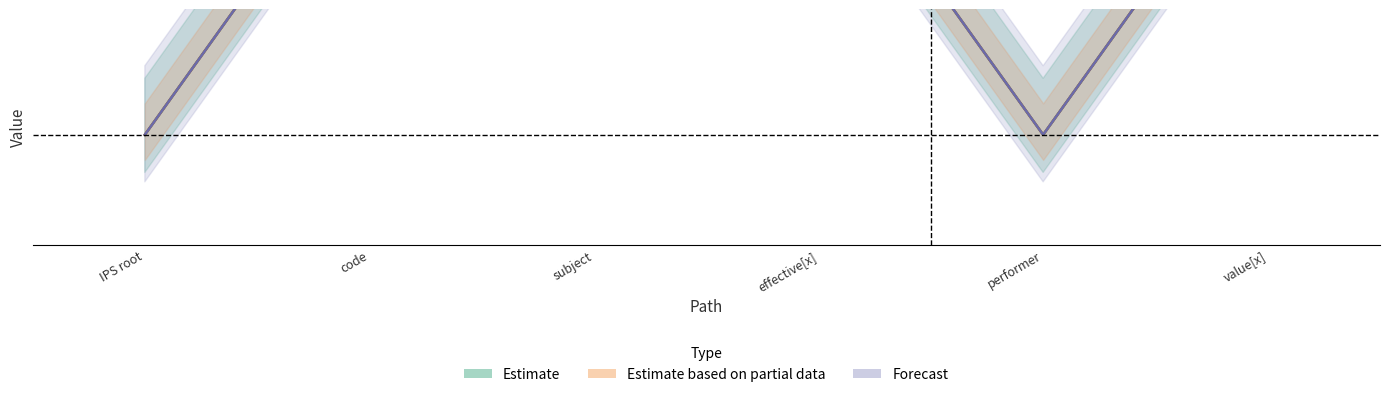

Between performer and code, which is larger?

code